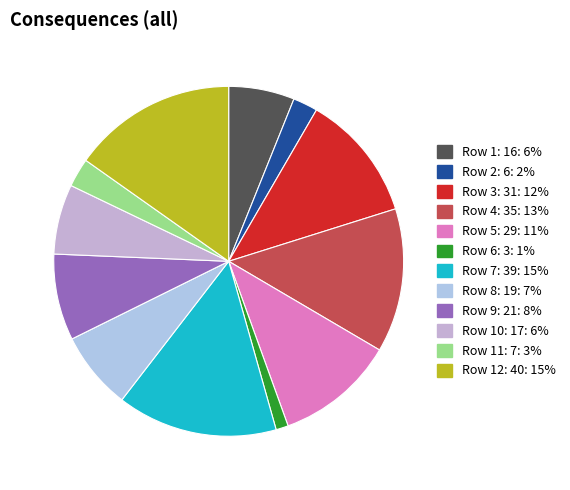

Count the number of slices in the pie.

12